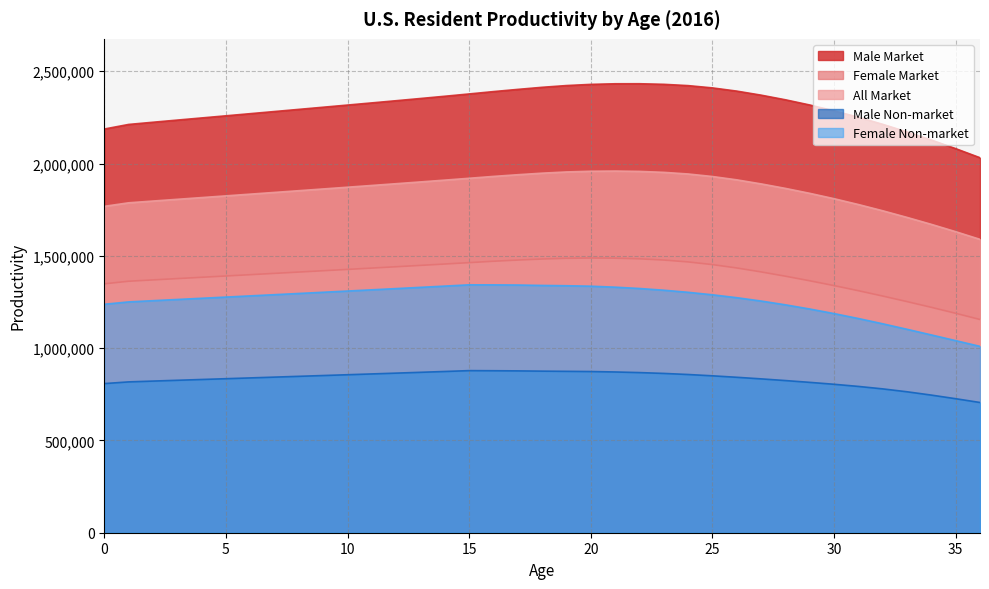

Reading left to right, extract all data points from this chart.

Male Market: 0=2186779	1=2211648	2=2223529	3=2235212	4=2246800	5=2258397	6=2270000	7=2281622	8=2293268	9=2304939	10=2316638	11=2328382	12=2340209	13=2352178	14=2364365	15=2376835	16=2389603	17=2401519	18=2412831	19=2422282	20=2428676	21=2431964	22=2432130	23=2429013	24=2421967	25=2409587	26=2392210	27=2370334	28=2345216	29=2317005	30=2285481	31=2250607	32=2212372	33=2171016	34=2127274	35=2080573	36=2031329
Female Market: 0=1348250	1=1362195	2=1369444	3=1376557	4=1383624	5=1390689	6=1397777	7=1404881	8=1412007	9=1419159	10=1426339	11=1433554	12=1440813	13=1448128	14=1455515	15=1462986	16=1470547	17=1477044	18=1482691	19=1486631	20=1488149	21=1487301	22=1483734	23=1477115	24=1466896	25=1452395	26=1434155	27=1412799	28=1389569	29=1364753	30=1338628	31=1310996	32=1282050	33=1251906	34=1220873	35=1188610	36=1155090
All Market: 0=1767941	1=1787158	2=1796714	3=1806102	4=1815421	5=1824742	6=1834080	7=1843437	8=1852818	9=1862225	10=1871662	11=1881141	12=1890681	13=1900316	14=1910087	15=1920029	16=1930152	17=1939304	18=1947710	19=1954305	20=1958127	21=1959169	22=1957252	23=1952147	24=1943277	25=1929601	26=1911551	27=1889690	28=1865277	29=1838525	30=1809444	31=1777932	32=1744068	33=1708072	34=1670449	35=1630741	36=1589159
Male Non-market: 0=807898	1=817086	2=821475	3=825791	4=830073	5=834357	6=838644	7=842937	8=847240	9=851552	10=855874	11=860213	12=864582	13=869004	14=873507	15=878114	16=877520	17=876692	18=875312	19=874312	20=873189	21=870844	22=867500	23=862972	24=857097	25=850006	26=842018	27=833426	28=824299	29=814561	30=804155	31=792557	32=779196	33=763548	34=745522	35=725986	36=705484
Female Non-market: 0=1237550	1=1250350	2=1257004	3=1263533	4=1270020	5=1276504	6=1283010	7=1289532	8=1296073	9=1302637	10=1309228	11=1315850	12=1322513	13=1329228	14=1336008	15=1342865	16=1342640	17=1341766	18=1339535	19=1337946	20=1335419	21=1330165	22=1322989	23=1313694	24=1302332	25=1288896	26=1273174	27=1255064	28=1234576	29=1211888	30=1187105	31=1160344	32=1131845	33=1102026	34=1071450	35=1040576	36=1009528